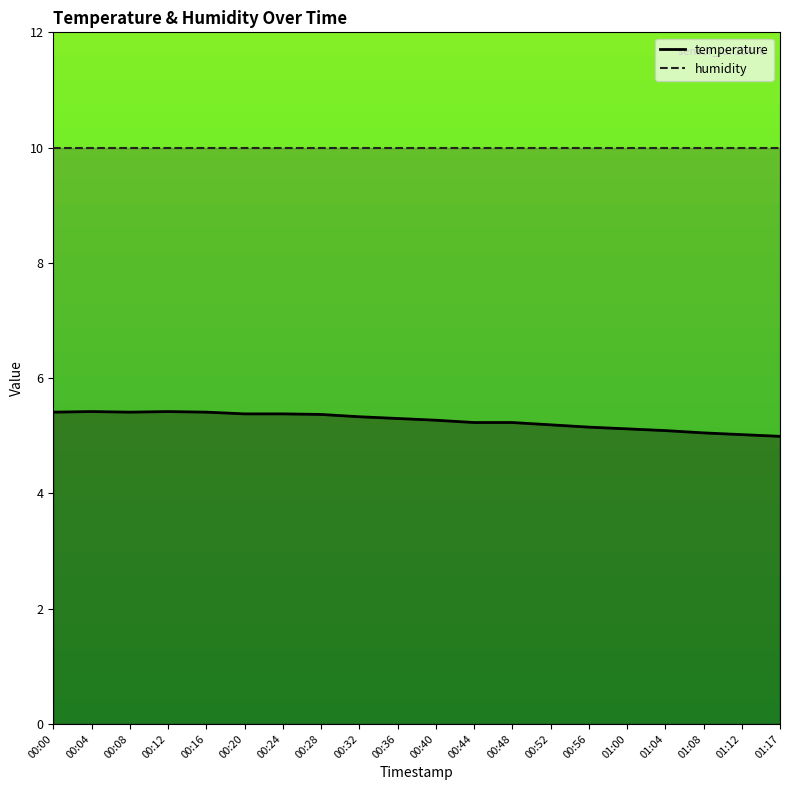

True or false: humidity and temperature intersect in this chart.

False